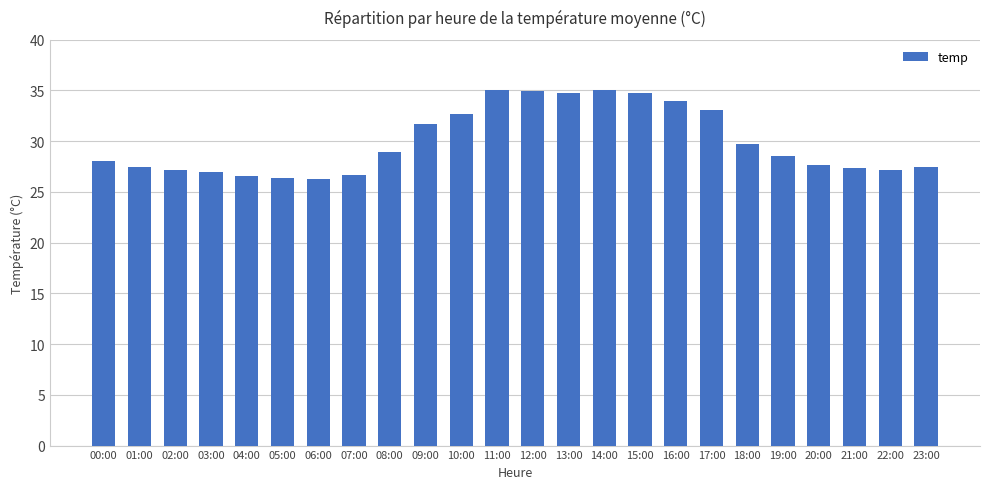

What position from the right is 01:00?

23